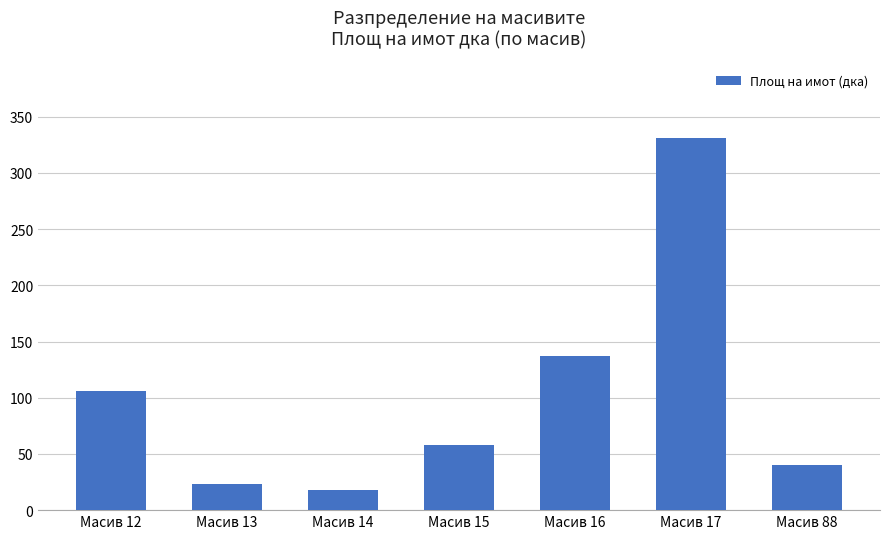

Rank the categories by value from highest to lowest.

Масив 17, Масив 16, Масив 12, Масив 15, Масив 88, Масив 13, Масив 14